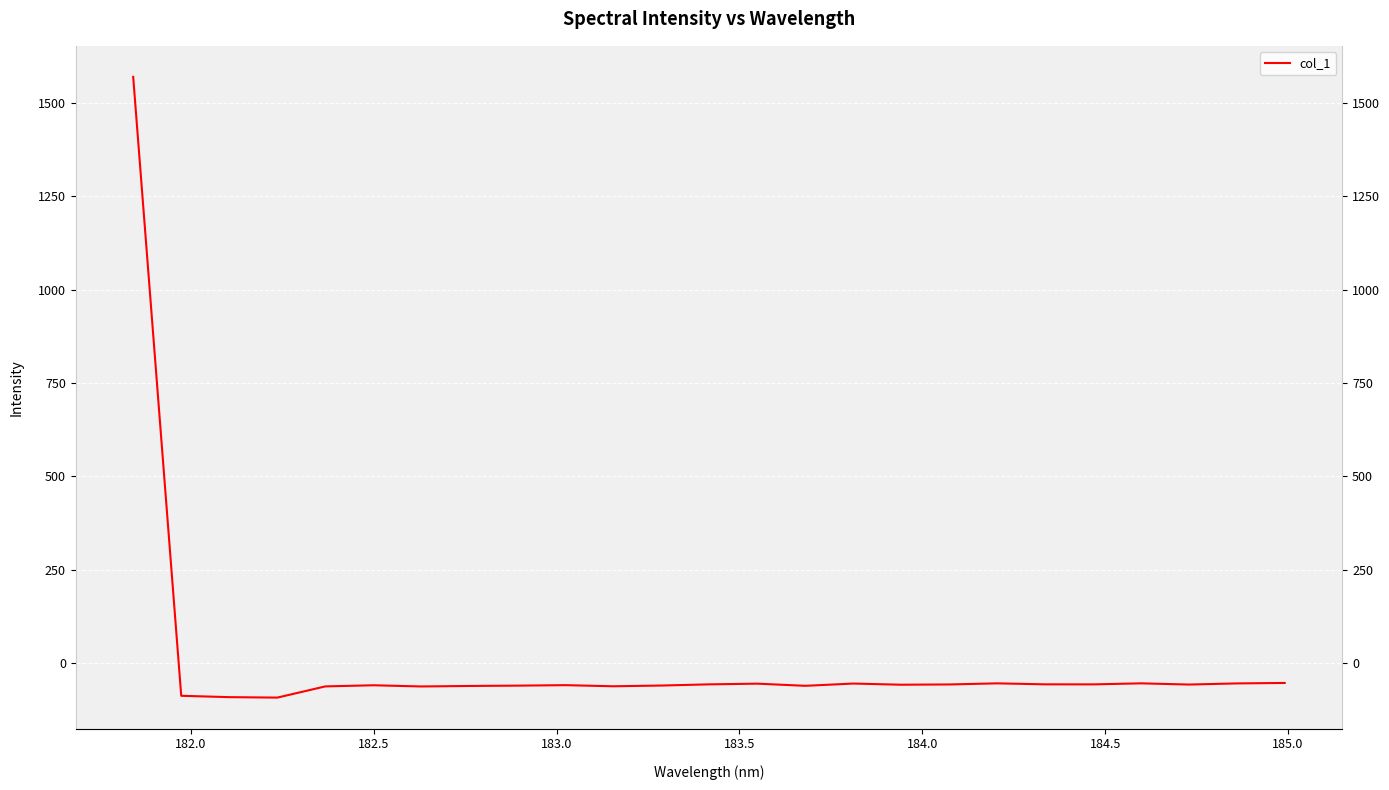

What is the maximum value shown in the chart?

1569.7